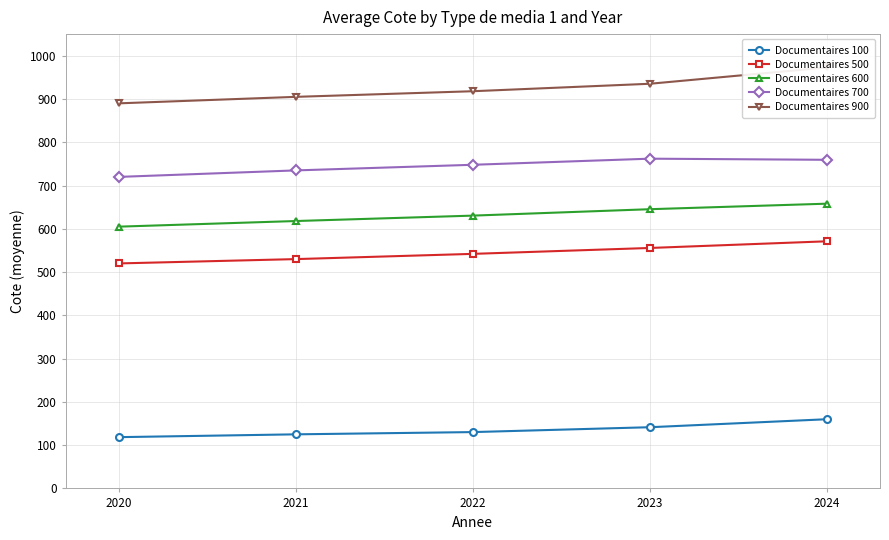

Reading right to left, what are all the values shown in this chart?

Documentaires 100: 159.9	141.4	130.2	125.0	118.5
Documentaires 500: 571.2	555.7	542.1	530.0	520.0
Documentaires 600: 658.1	645.3	630.5	618.0	605.0
Documentaires 700: 759.5	762.1	748.0	735.0	720.0
Documentaires 900: 972.9	935.2	918.0	905.0	890.0